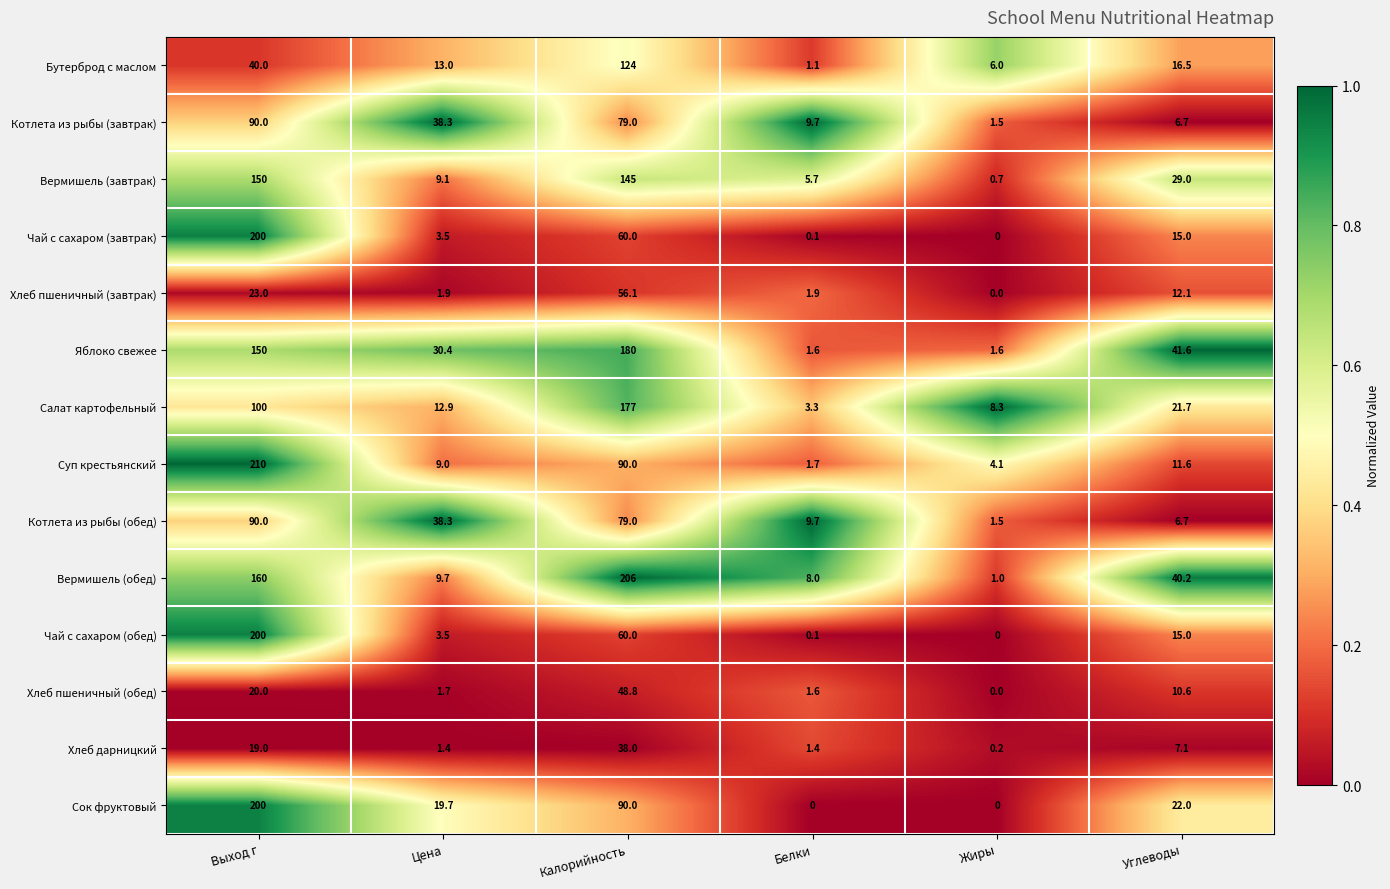

What is the maximum value shown in the chart?

210.0